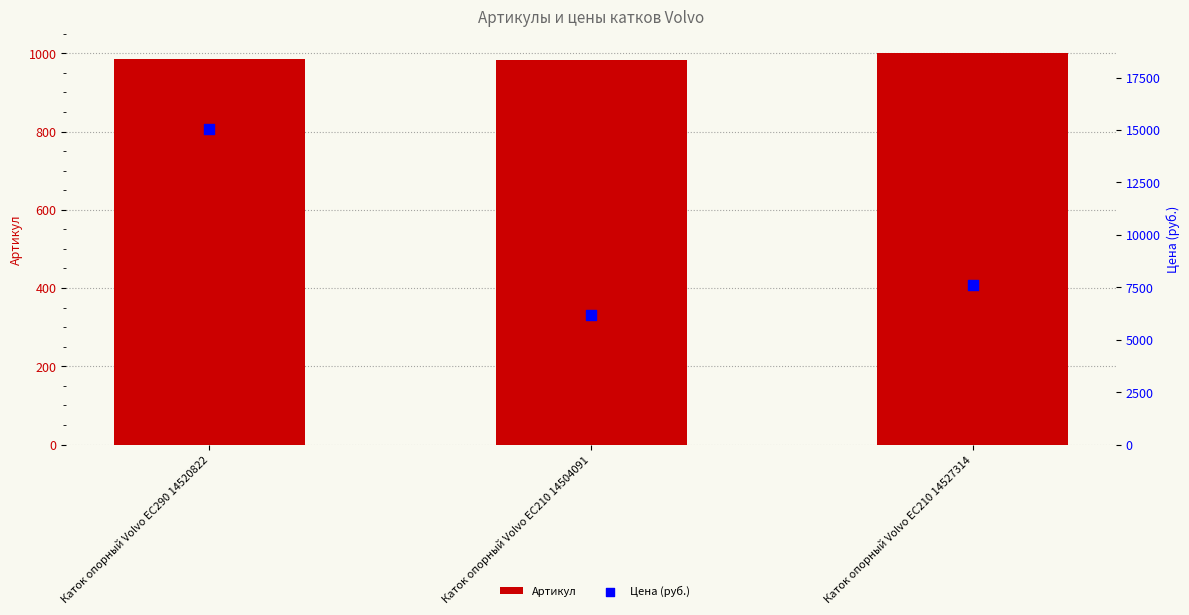

Which series reaches the maximum Y coordinate?

Цена (руб.)